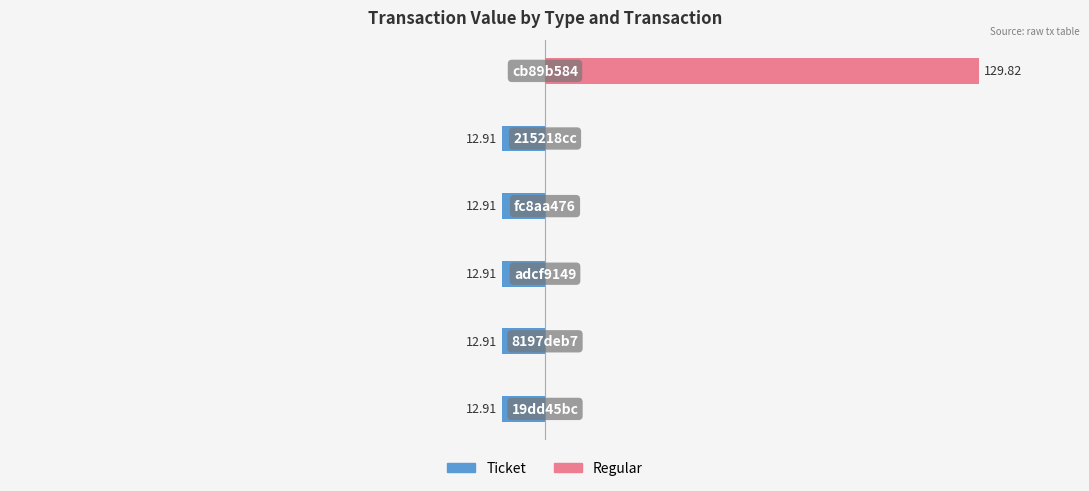

Reading left to right, what are all the values shown in this chart?

Ticket: -12.9	-12.9	-12.9	-12.9	-12.9	0.0
Regular: 0.0	0.0	0.0	0.0	0.0	129.8